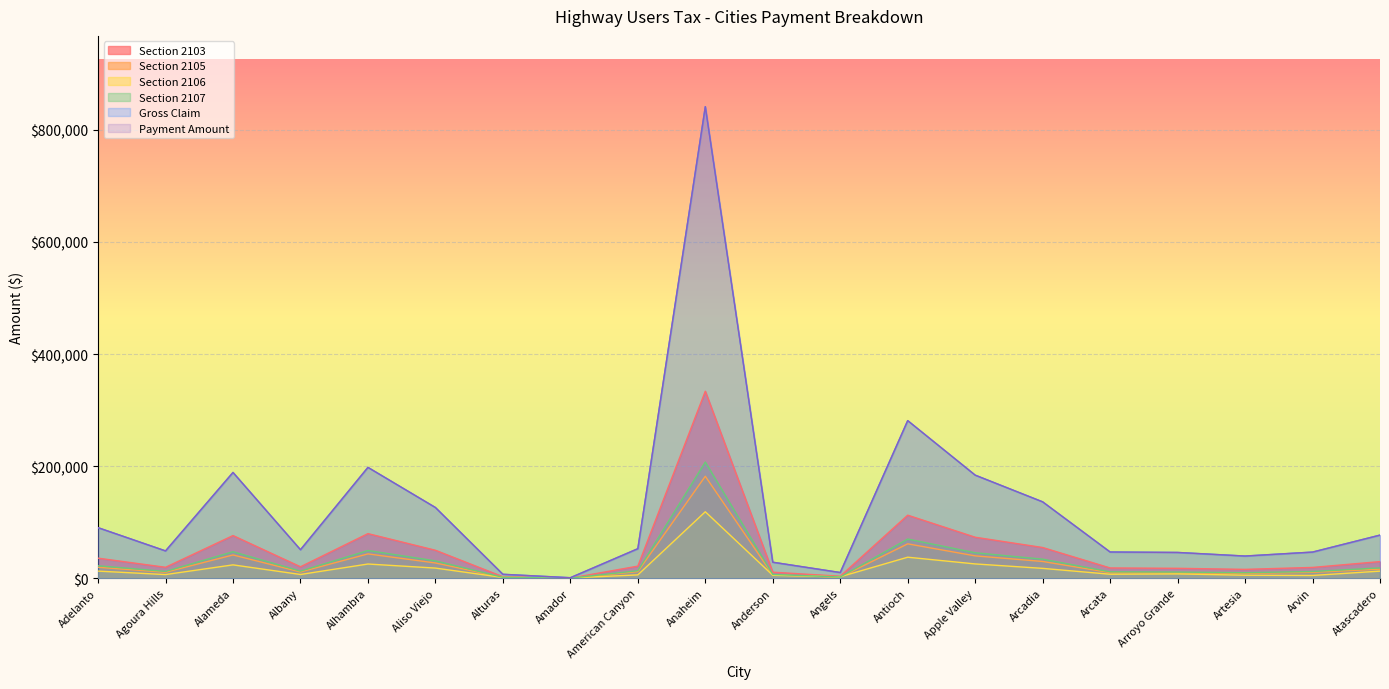

Count the number of categories in the chart.

20